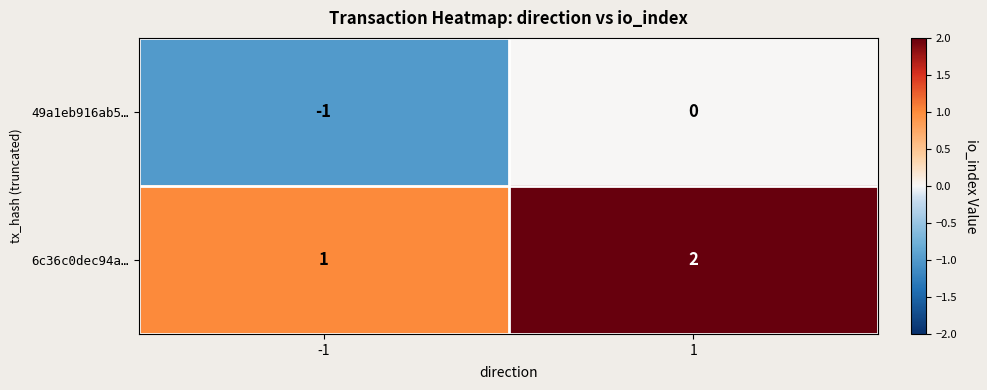

Rank the series at 1 from lowest to highest value.

49a1eb916ab5…, 6c36c0dec94a…